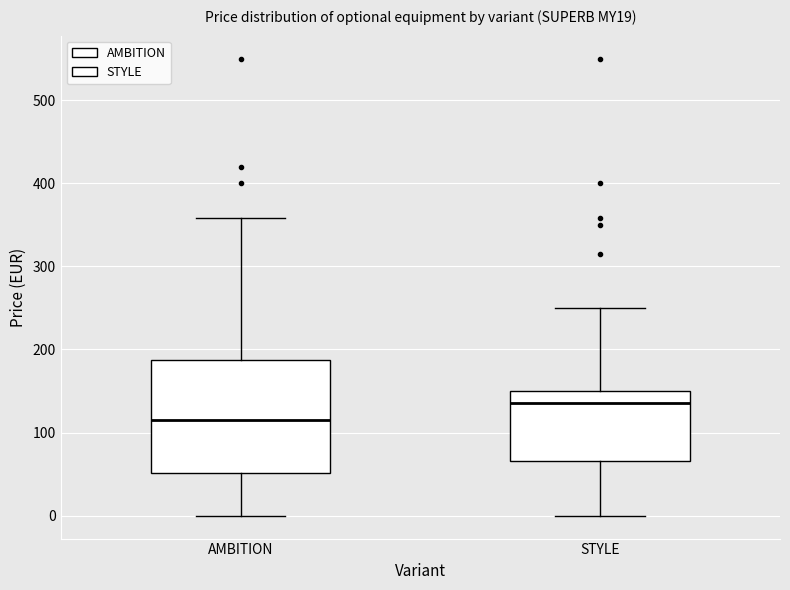

Reading left to right, transcribe this box plot: for each box, give where its median line is, the range the box spans, and where its two whiskers end, as read against the y-axis. The values are not printed on the chart, so give them approximately, as read against the axis.

AMBITION: median 120, box 50 to 190, whiskers 0 to 360
STYLE: median 140, box 70 to 150, whiskers 0 to 250